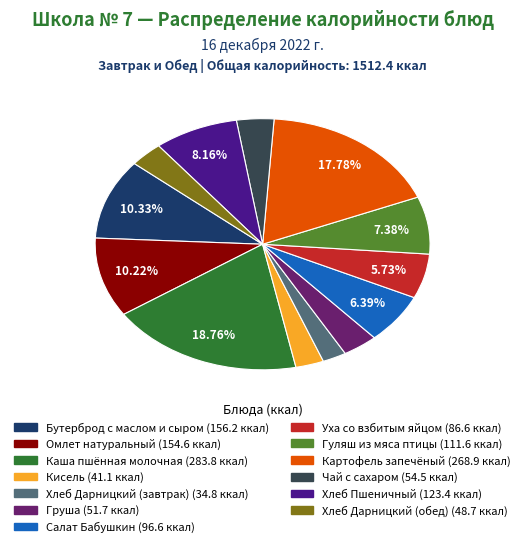

To the nearest percent, what percentage of the pie is Кисель?

3%